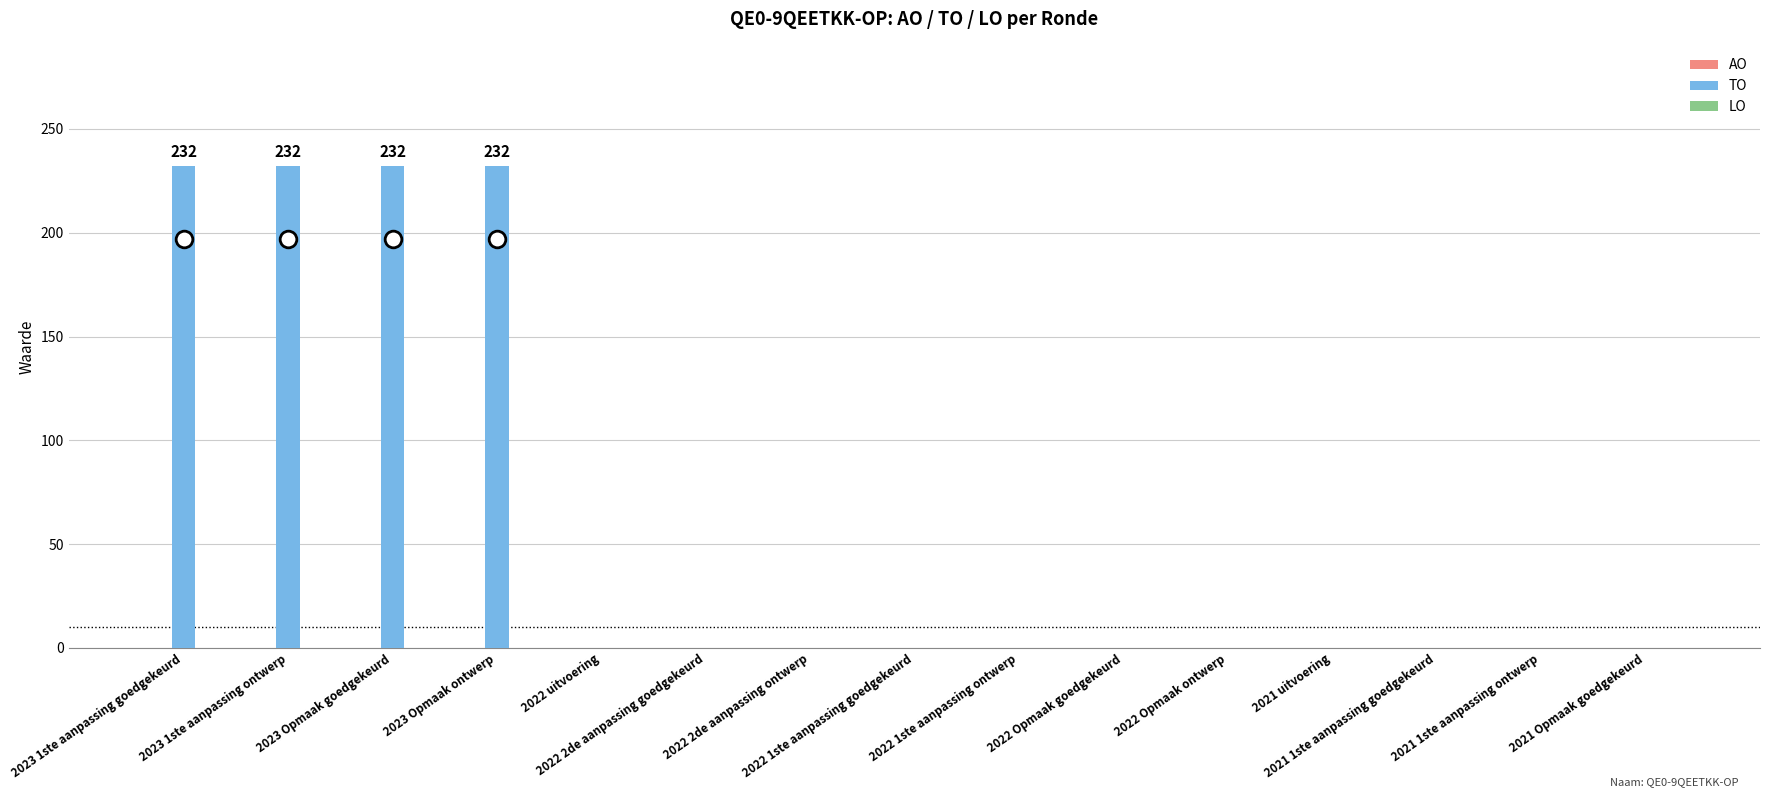

What is the greatest value displayed?

232